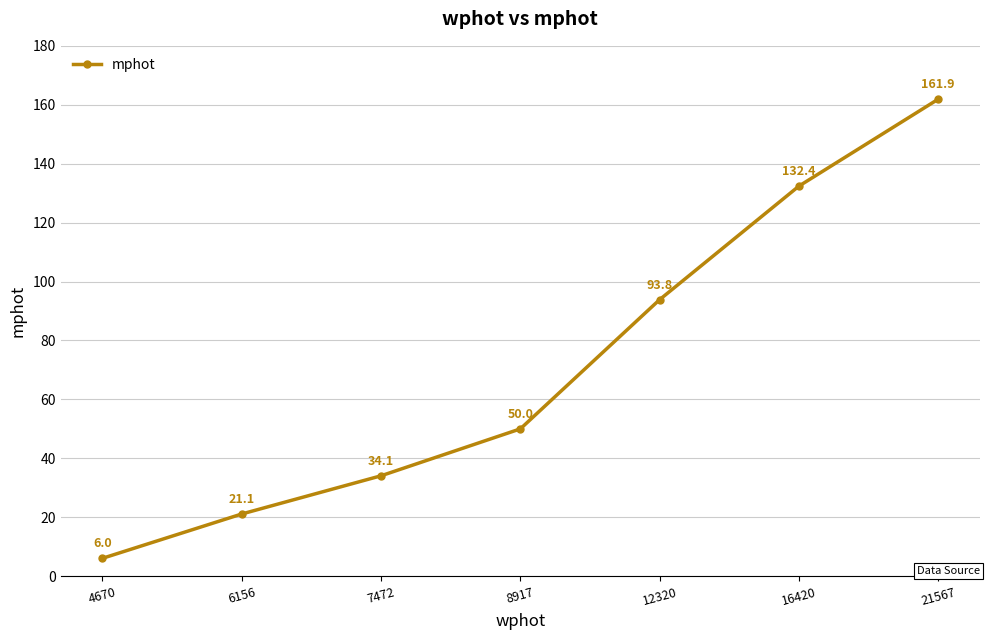

Reading left to right, extract all data points from this chart.

6.0	21.1	34.1	50.0	93.8	132.4	161.9